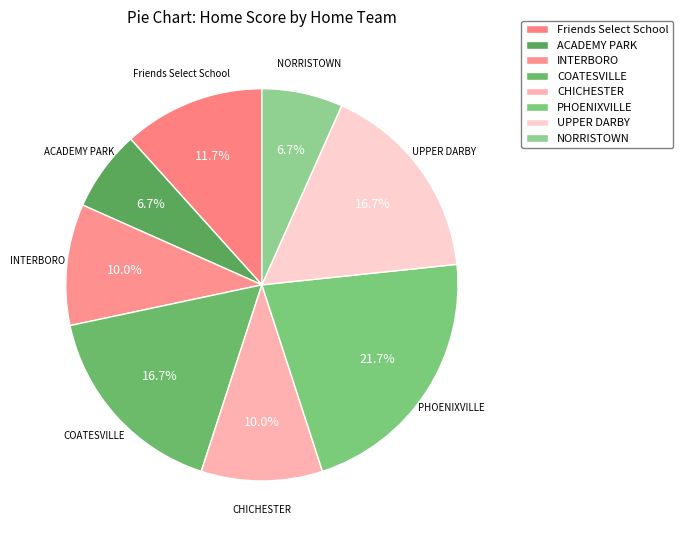

How many slices are in this pie chart?

8